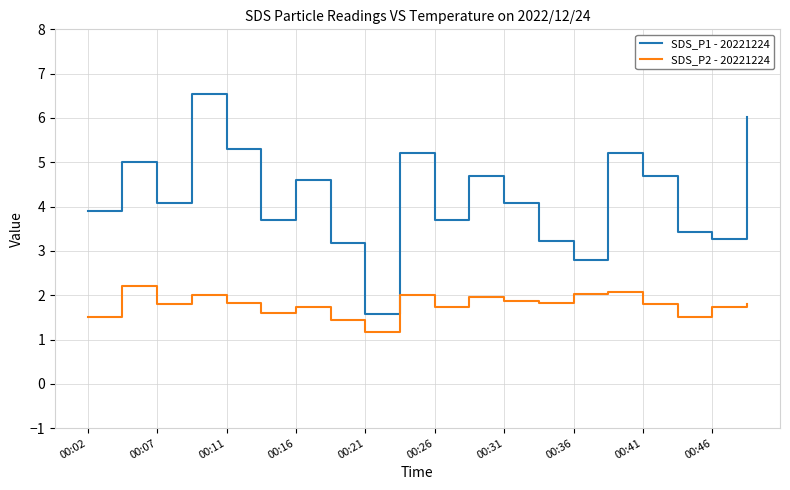

Which series has the widest spread of values?

SDS_P1 - 20221224